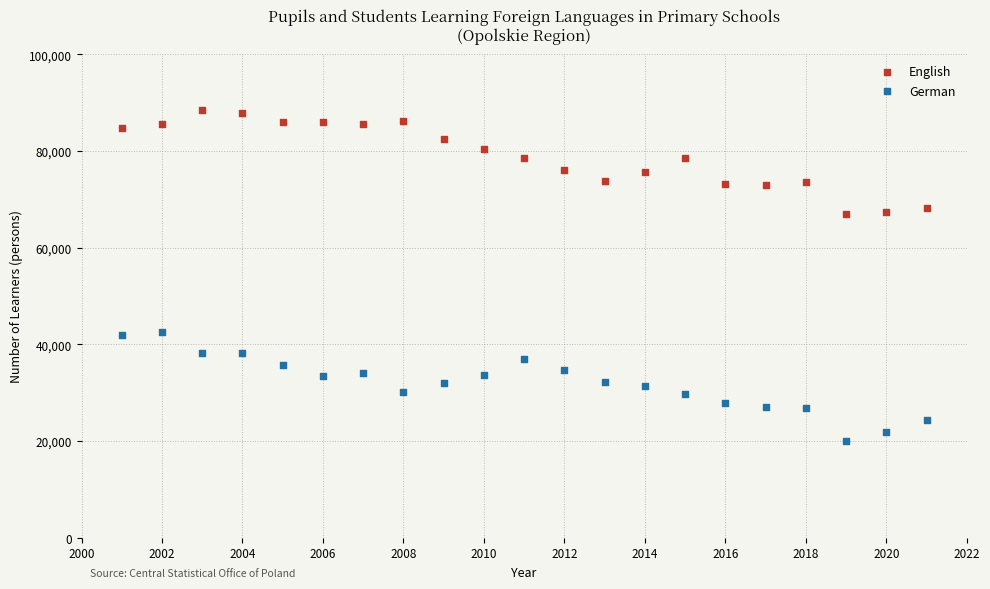

Across all data points, what is the range of X values (max minus min)?

20